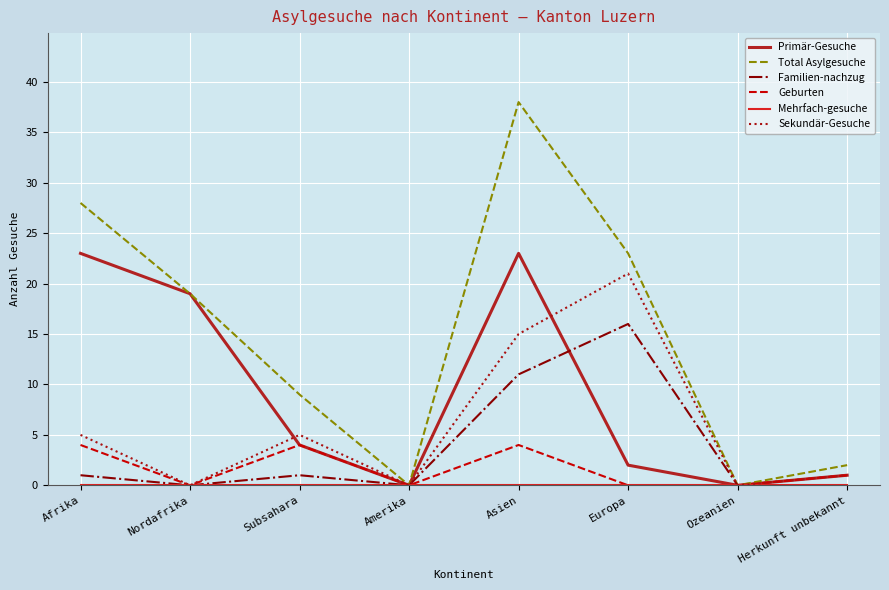

Which series has the largest range (max minus min)?

Total Asylgesuche